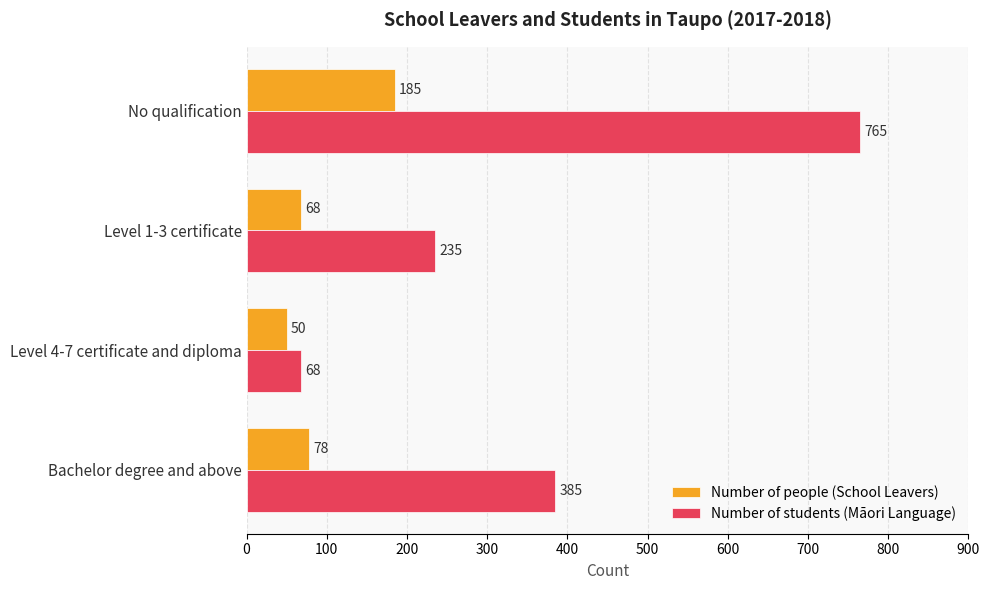

Is the value of Number of people (School Leavers) at Level 4-7 certificate and diploma greater than the value of Number of students (Māori Language) at Bachelor degree and above?

No